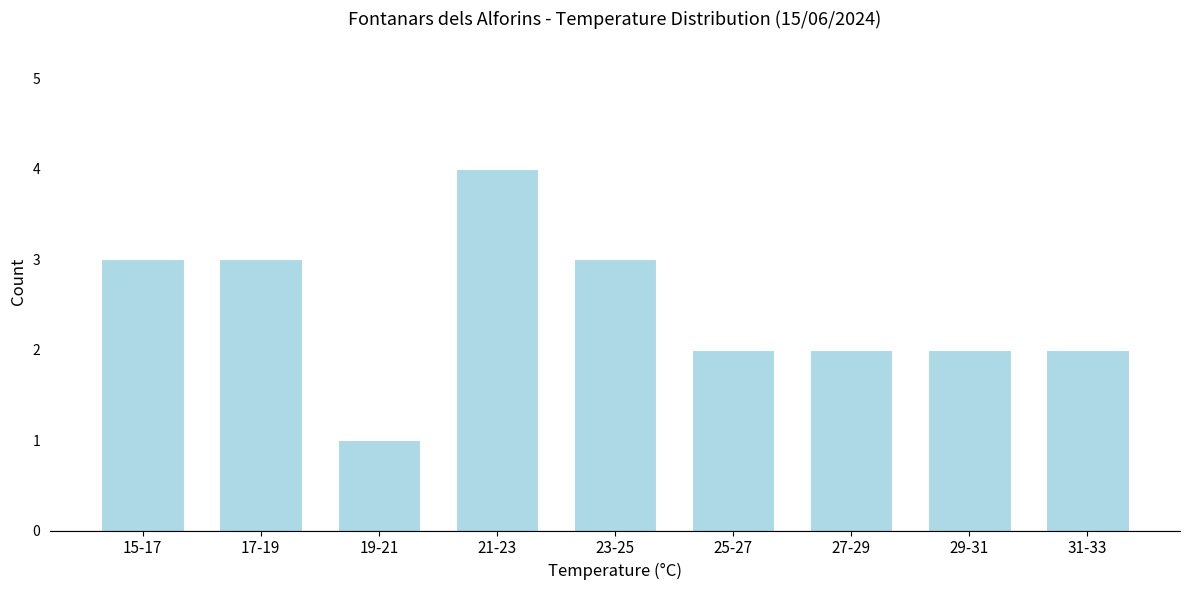

Reading left to right, list all the values displayed in this chart.

15-17=3	17-19=3	19-21=1	21-23=4	23-25=3	25-27=2	27-29=2	29-31=2	31-33=2